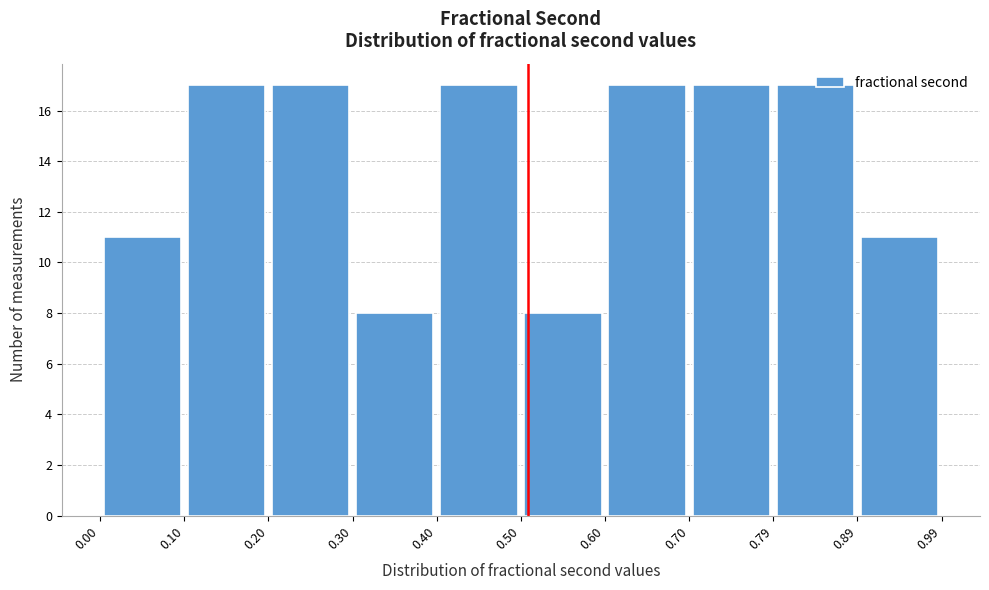

Reading left to right, list every bar in this chart as the range it spans on the x-axis followed by its height. The values are not printed on the chart, so give them approximately, as read against the axis.

0.00 to 0.10: 11
0.10 to 0.20: 17
0.20 to 0.30: 17
0.30 to 0.40: 8
0.40 to 0.50: 17
0.50 to 0.60: 8
0.60 to 0.70: 17
0.70 to 0.79: 17
0.79 to 0.89: 17
0.89 to 0.99: 11